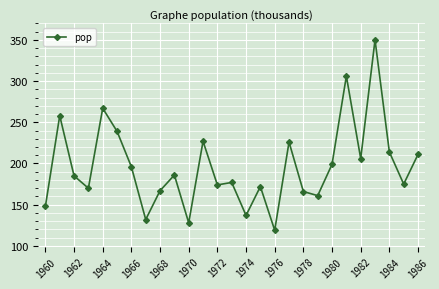

What is the sum of all values?

5296